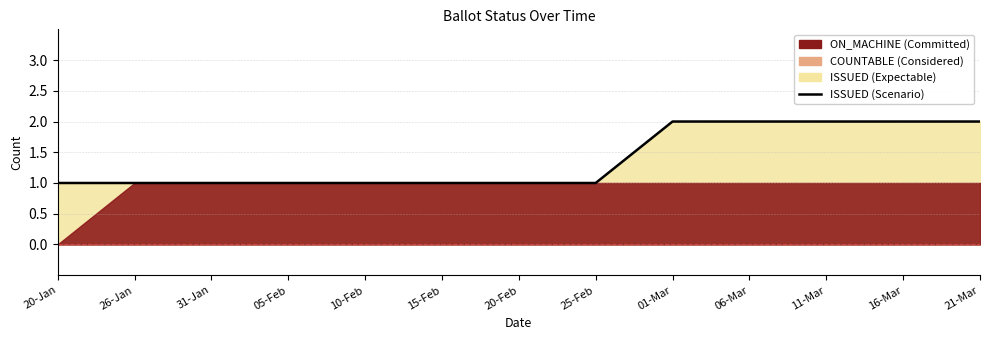

Does the chart have visible grid lines?

Yes